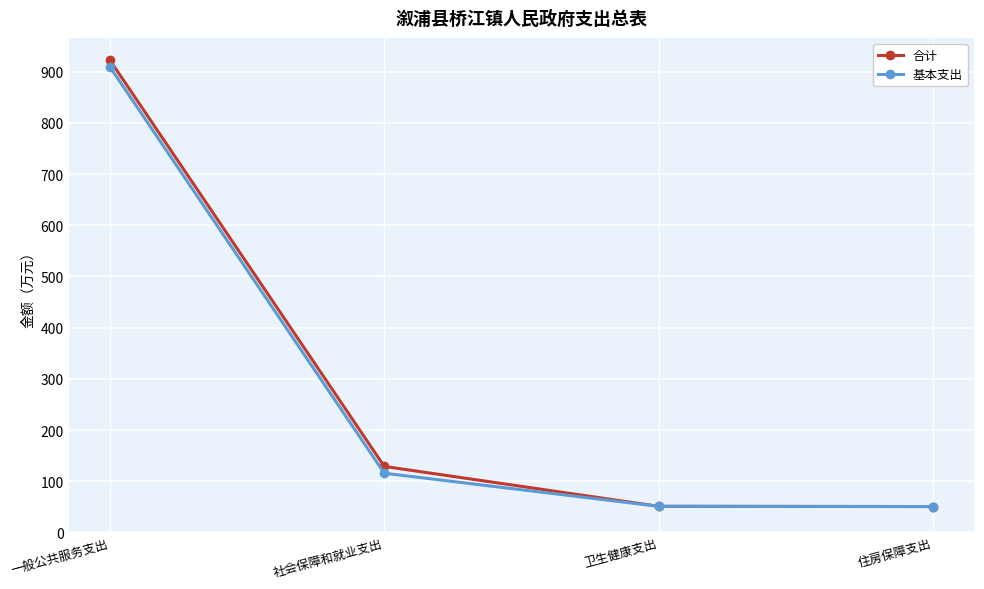

Which label corresponds to the largest value in the chart?

一般公共服务支出